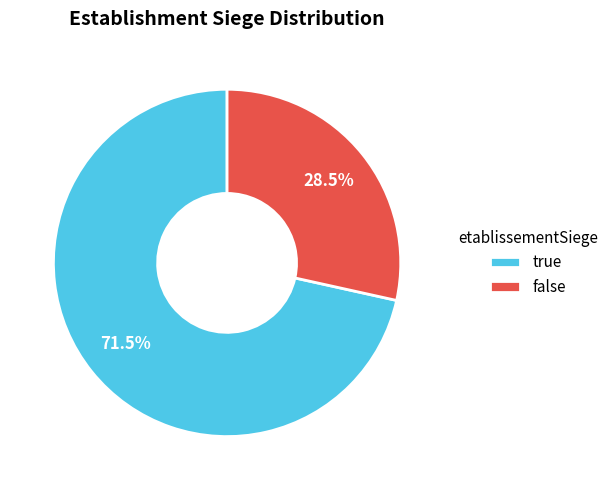

What is the majority slice?

true